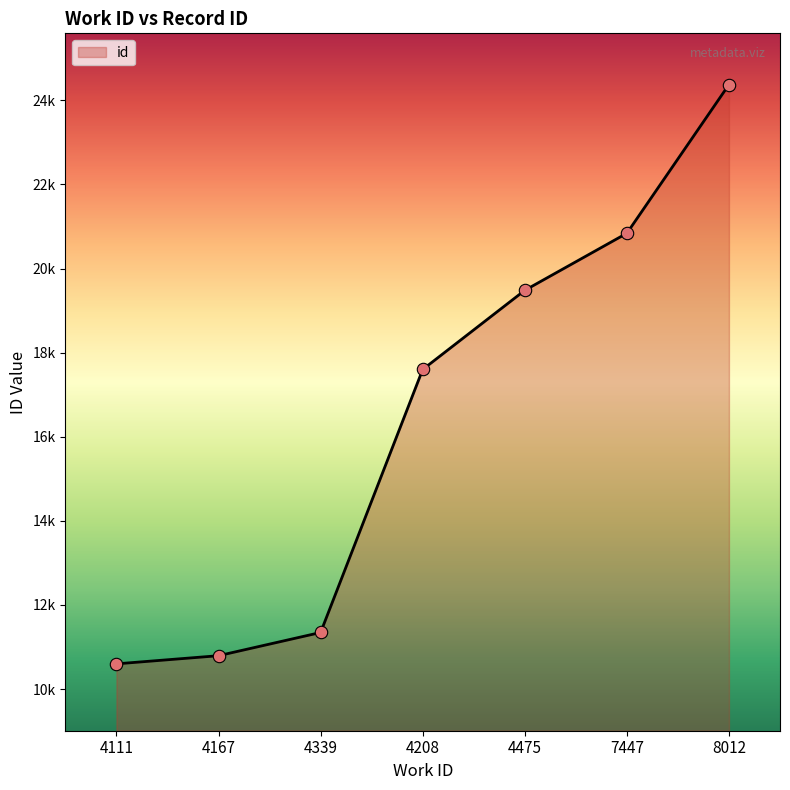

Approximately how many times larger is the value at 7447 compared to 4167?

1.9